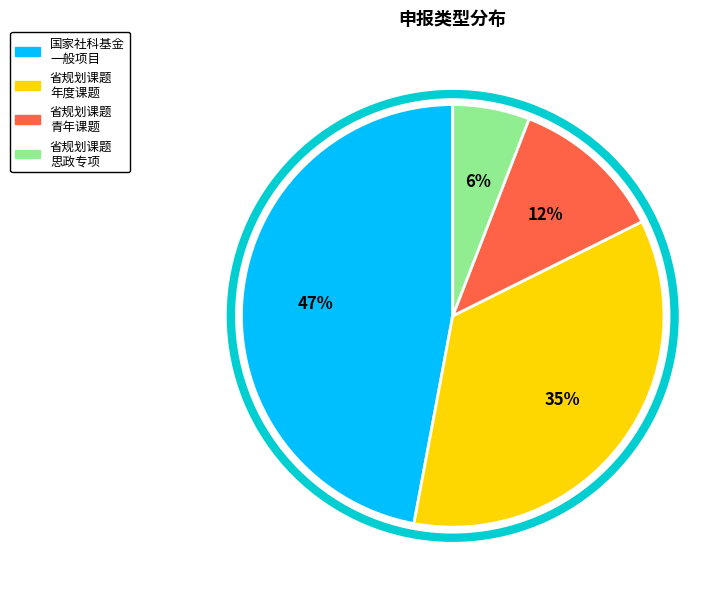

Is there a majority slice in this chart?

No